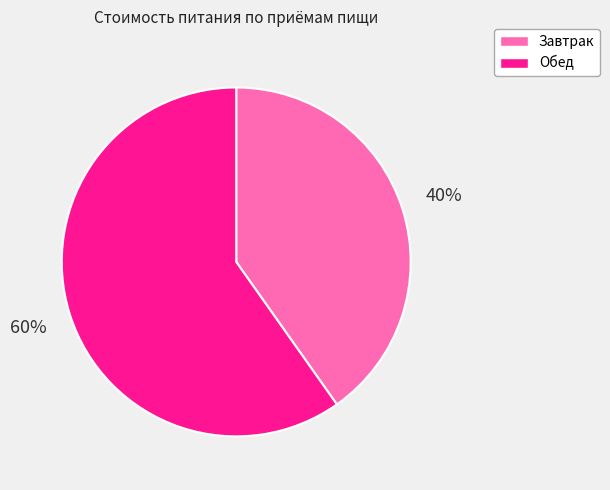

Approximately how many times larger is the value at Обед compared to Завтрак?

1.5